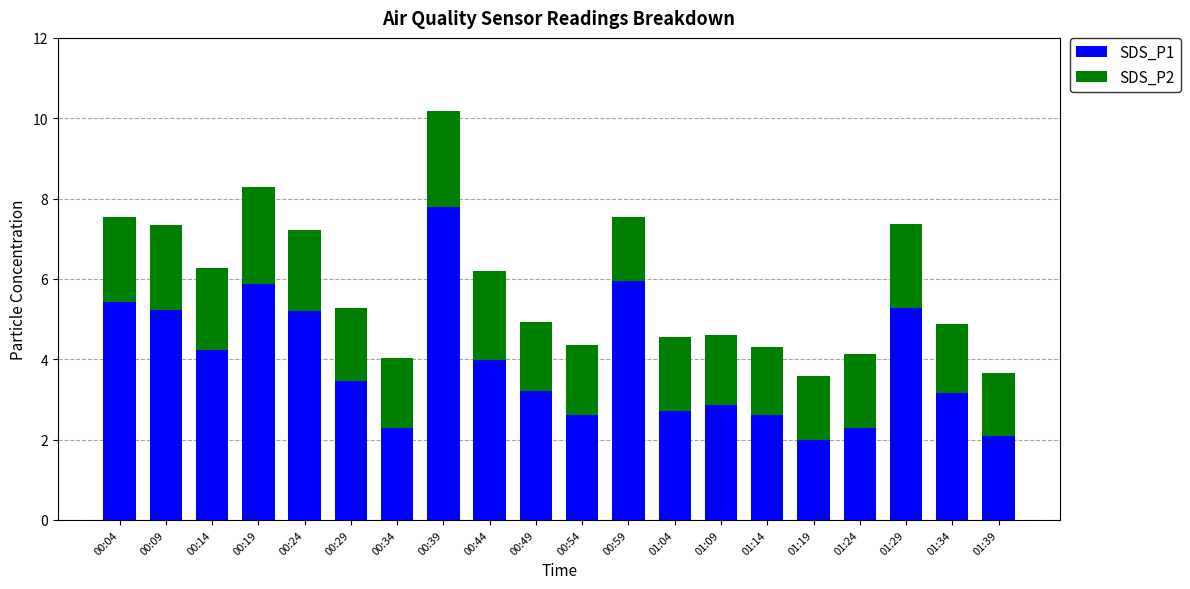

What is the sum of all SDS_P1 values?

78.2